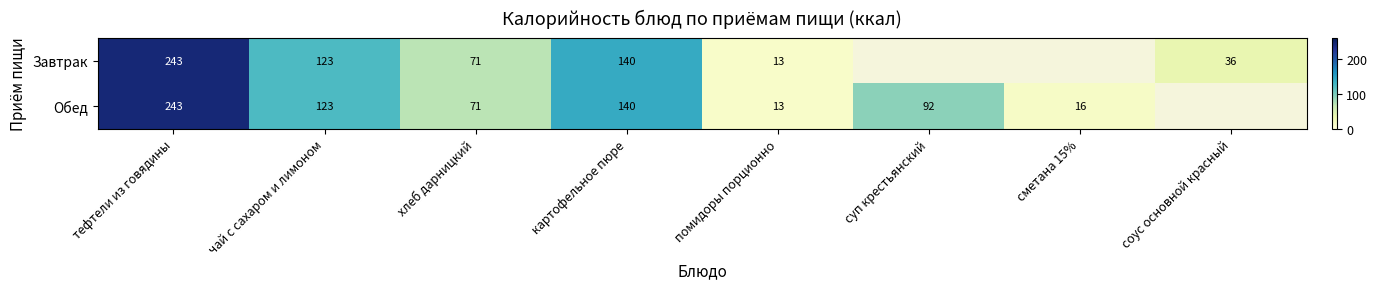

Is it true that Обед equals 187 at чай с сахаром и лимоном?

False